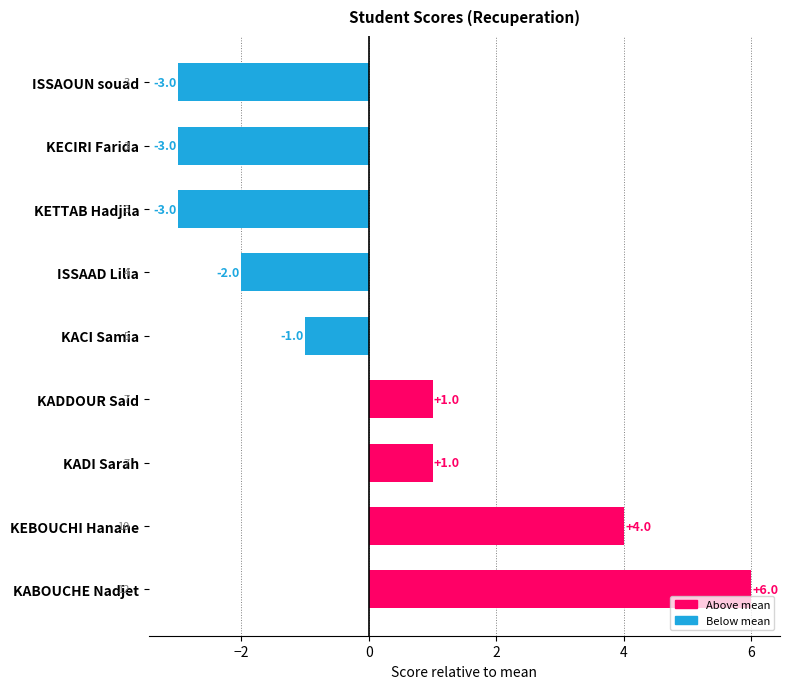

The value at KADI Sarah is 1. True or false?

True